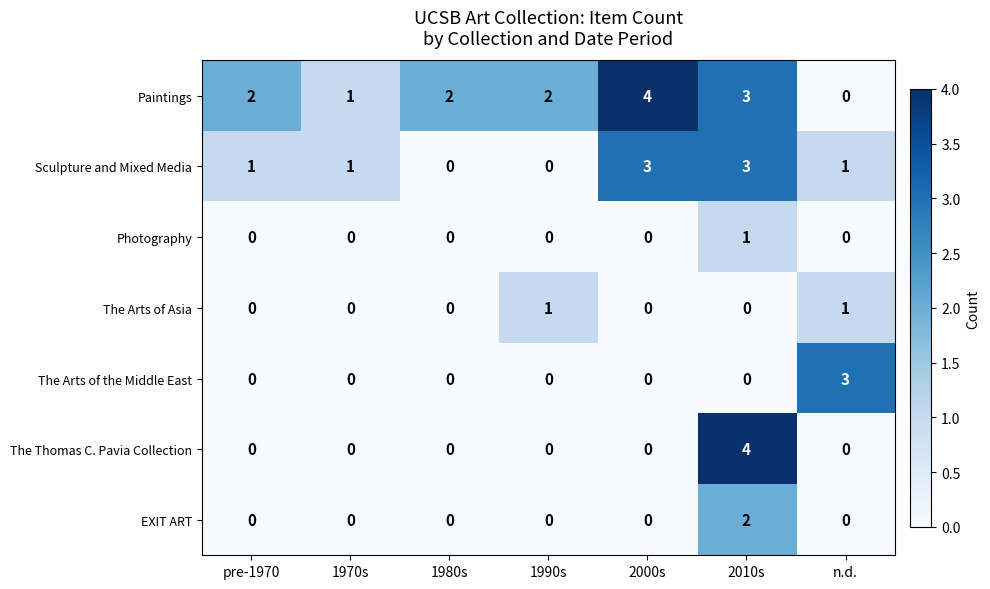

What is the sum of all The Thomas C. Pavia Collection values?

4